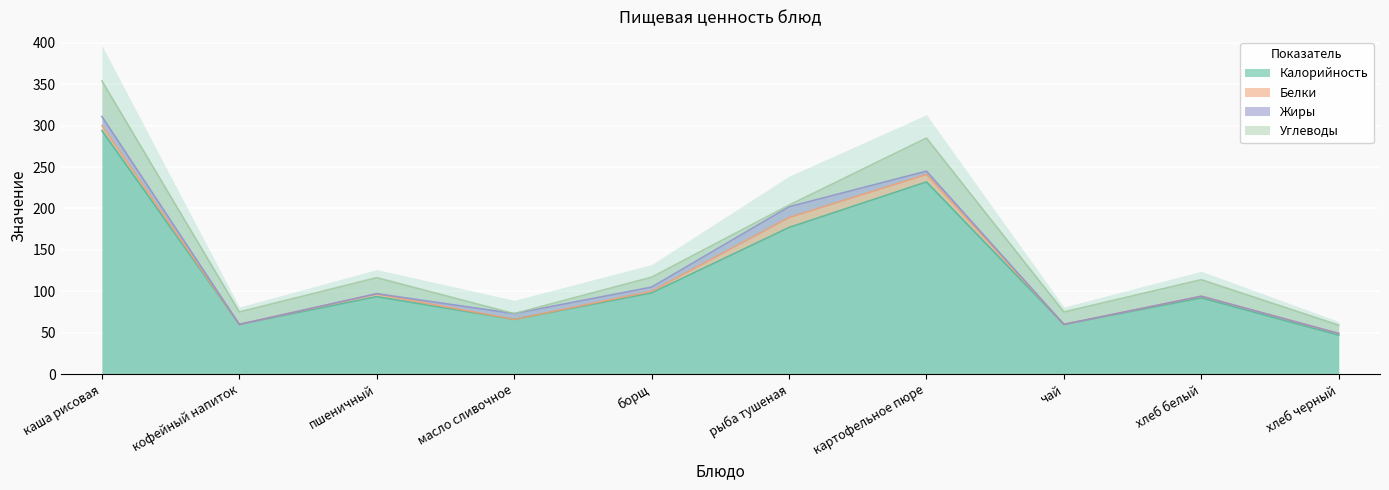

What is the label of the 2nd point from the left?

кофейный напиток